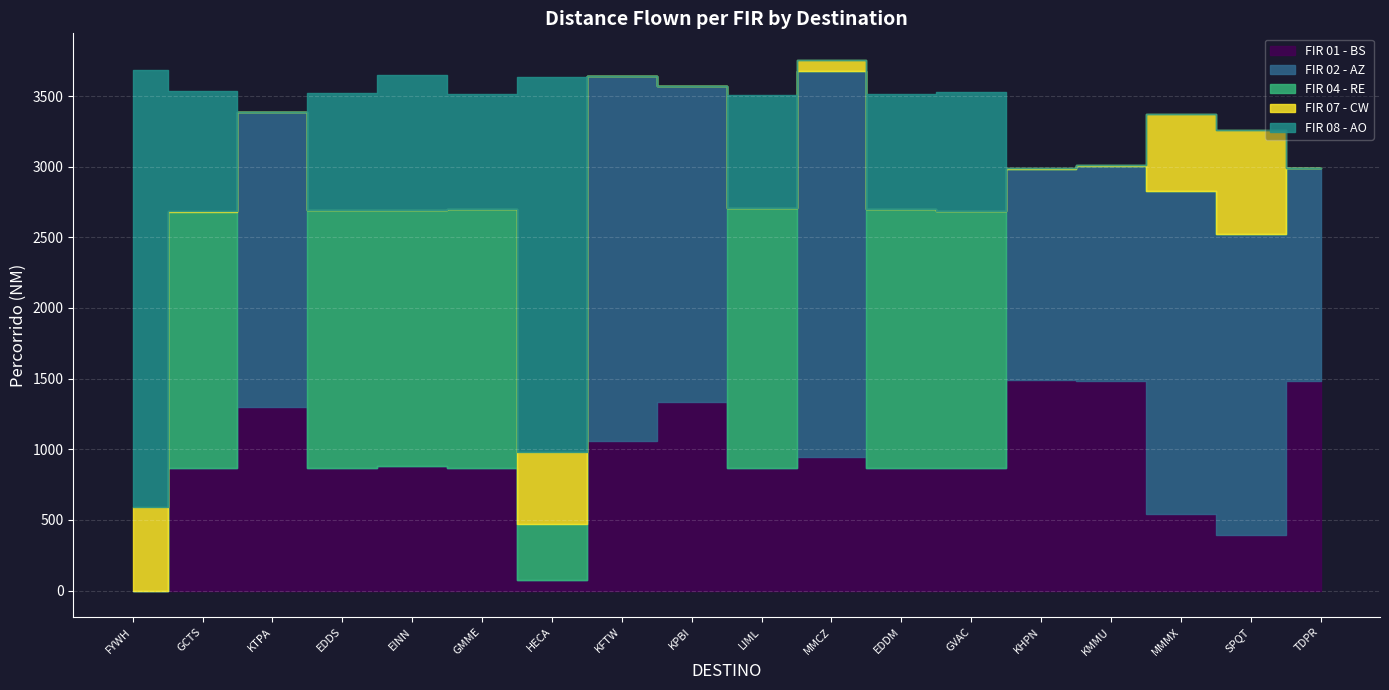

Reading left to right, transcribe all the data shown in this chart.

FIR 01 - BS: 0	867	1301	865	878	865	74	1061	1334	865	943	865	866	1488	1482	543	395	1486
FIR 02 - AZ: 0	0	2086	0	0	0	0	2578	2234	0	2737	0	0	1498	1526	2288	2129	1506
FIR 04 - RE: 0	1815	0	1825	1816	1833	394	0	0	1839	0	1832	1819	0	0	0	0	0
FIR 07 - CW: 593	2	2	2	2	2	510	2	2	2	76	2	2	2	2	539	735	2
FIR 08 - AO: 3094	852	0	828	953	811	2657	0	0	801	0	813	841	0	0	0	0	0